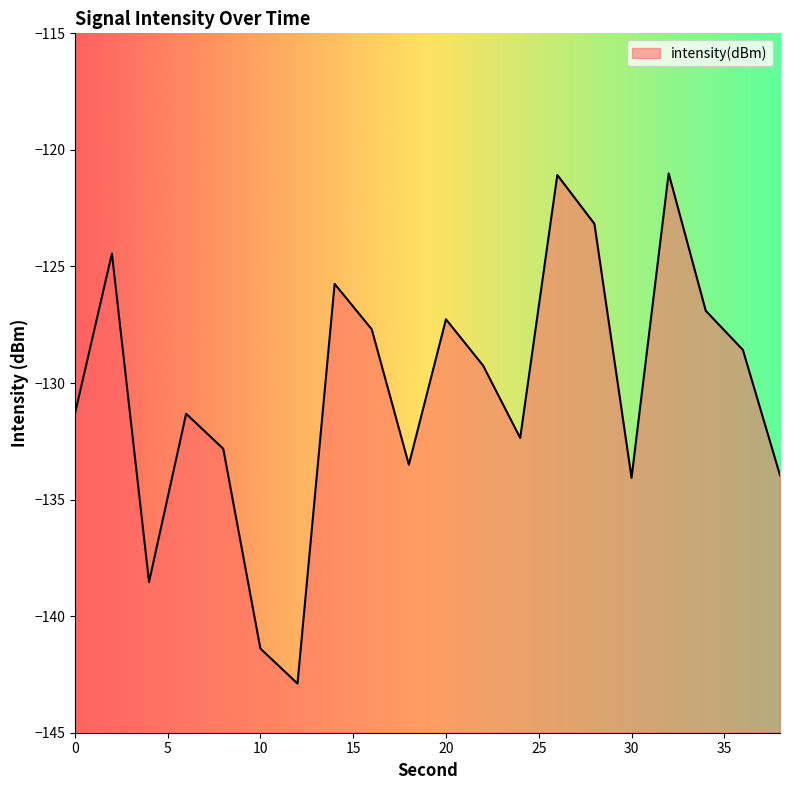

What is the change in value from 4 to 20?

+11.3